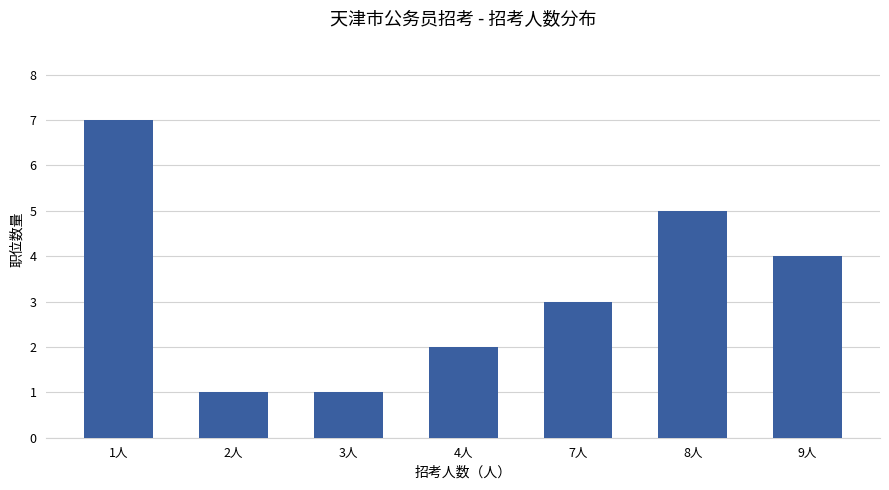

How many values are between 1 and 5?

6